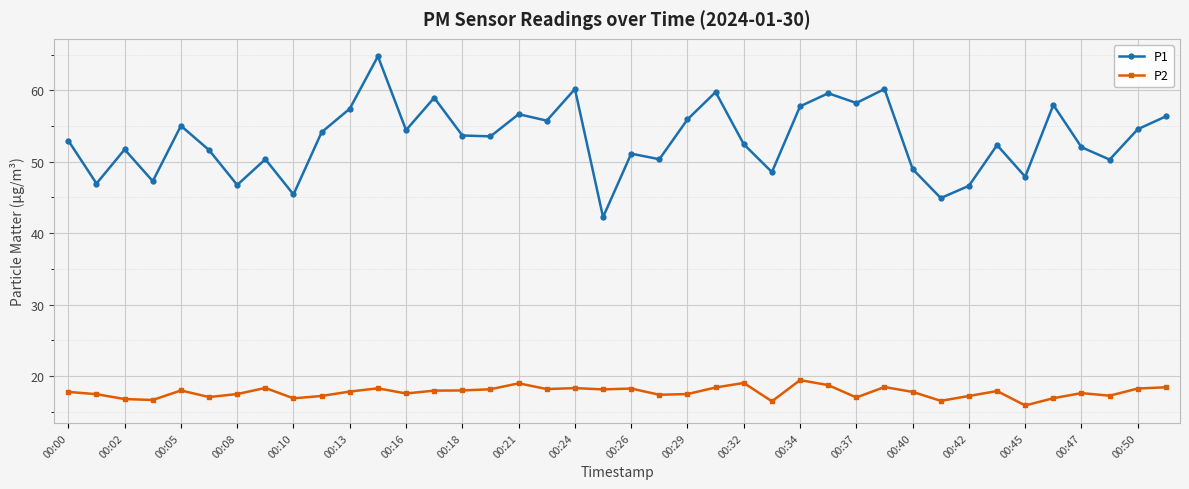

What is the sum of all P2 values?

710.1